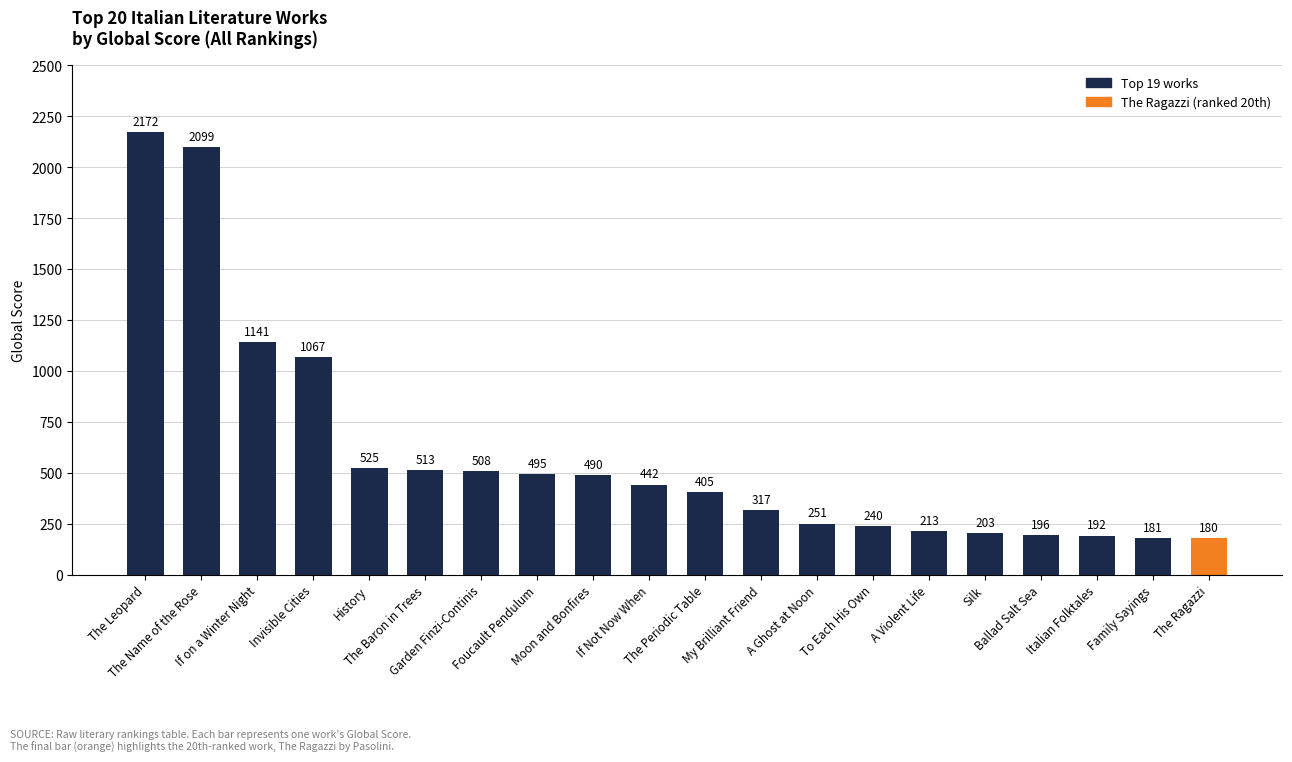

Rank the categories by value from lowest to highest.

The Ragazzi, Family Sayings, Italian Folktales, Ballad Salt Sea, Silk, A Violent Life, To Each His Own, A Ghost at Noon, My Brilliant Friend, The Periodic Table, If Not Now When, Moon and Bonfires, Foucault Pendulum, Garden Finzi-Continis, The Baron in Trees, History, Invisible Cities, If on a Winter Night, The Name of the Rose, The Leopard